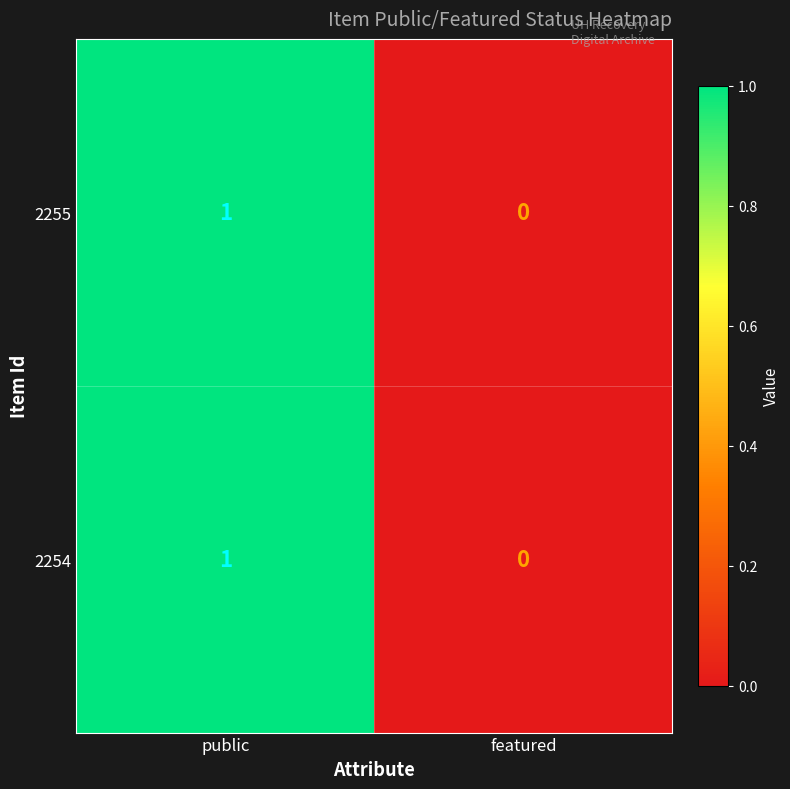

At which category is the sum across all series the highest?

public